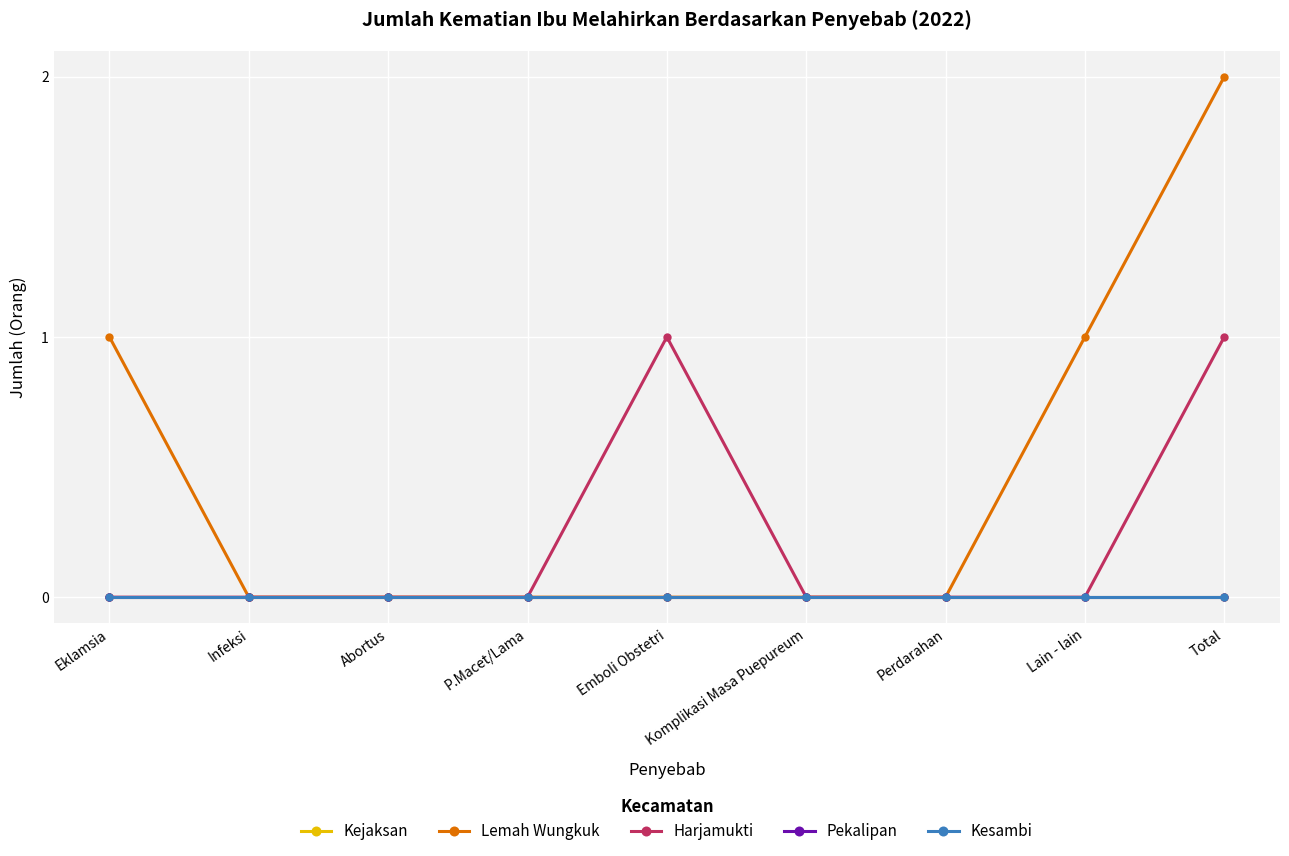

What is the label of the 5th point from the left?

Emboli Obstetri